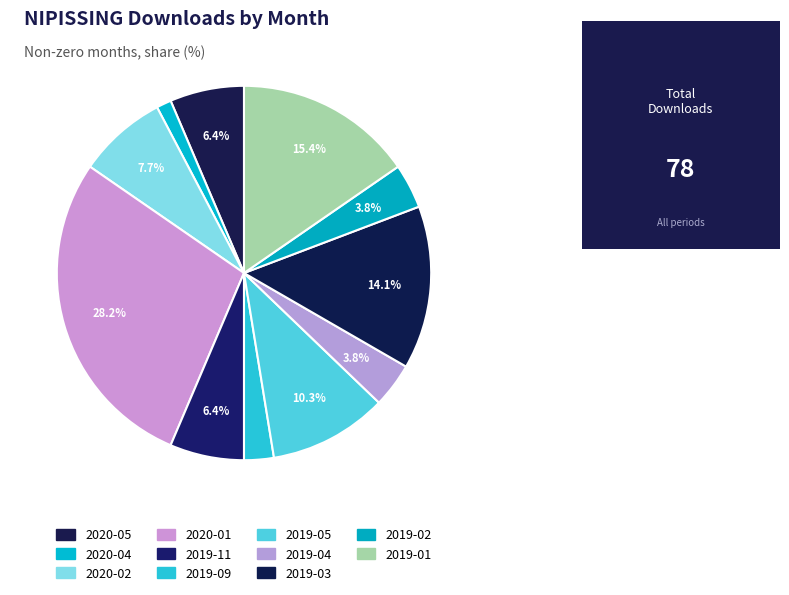

How many slices are in this pie chart?

11